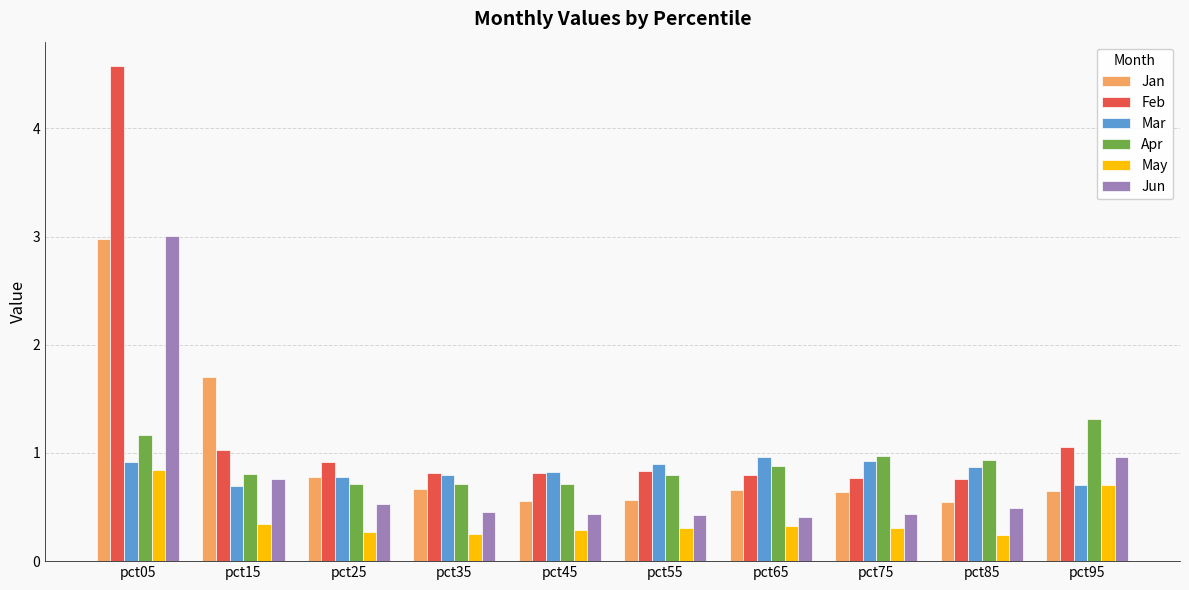

What are all the series names shown in the legend?

Jan, Feb, Mar, Apr, May, Jun